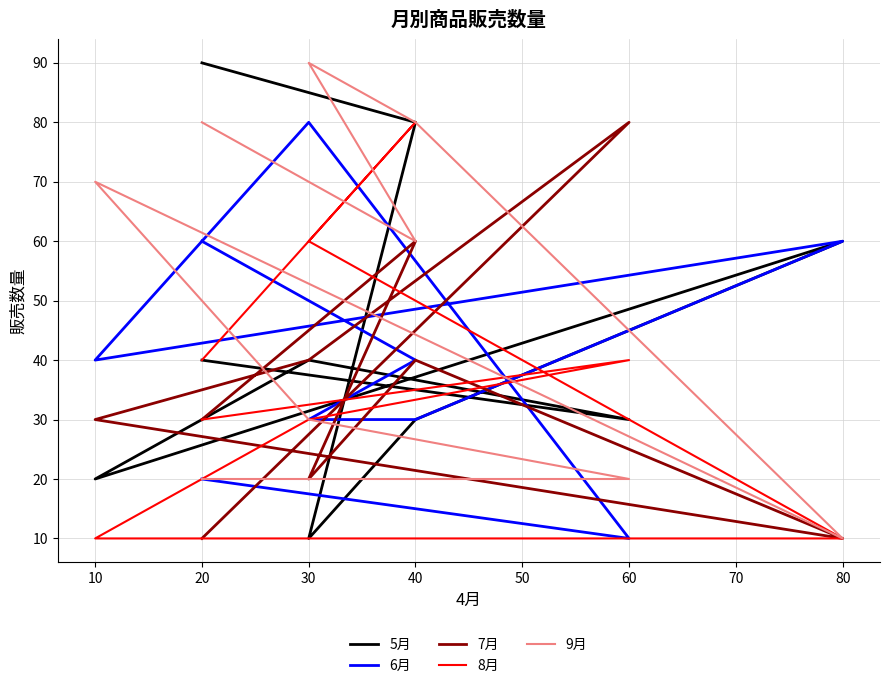

What are all the series names shown in the legend?

5月, 6月, 7月, 8月, 9月